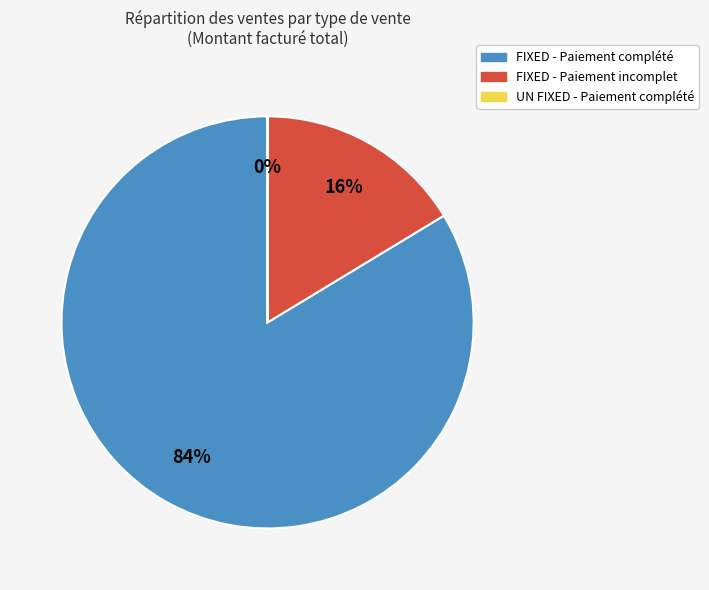

The Payment Incomplete slice represents 1% of the pie. True or false?

False